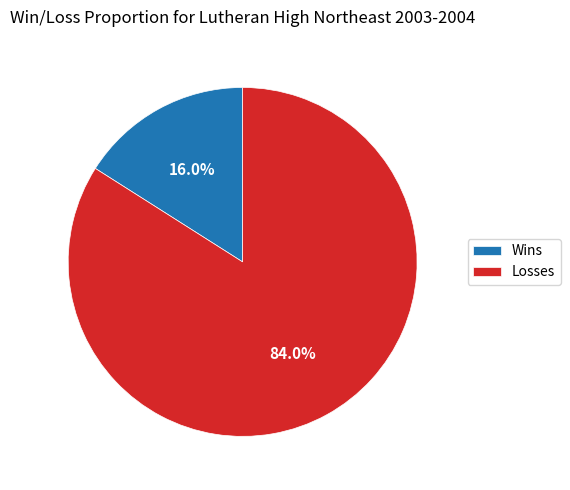

What percentage is the Losses slice, to the nearest percent?

84%